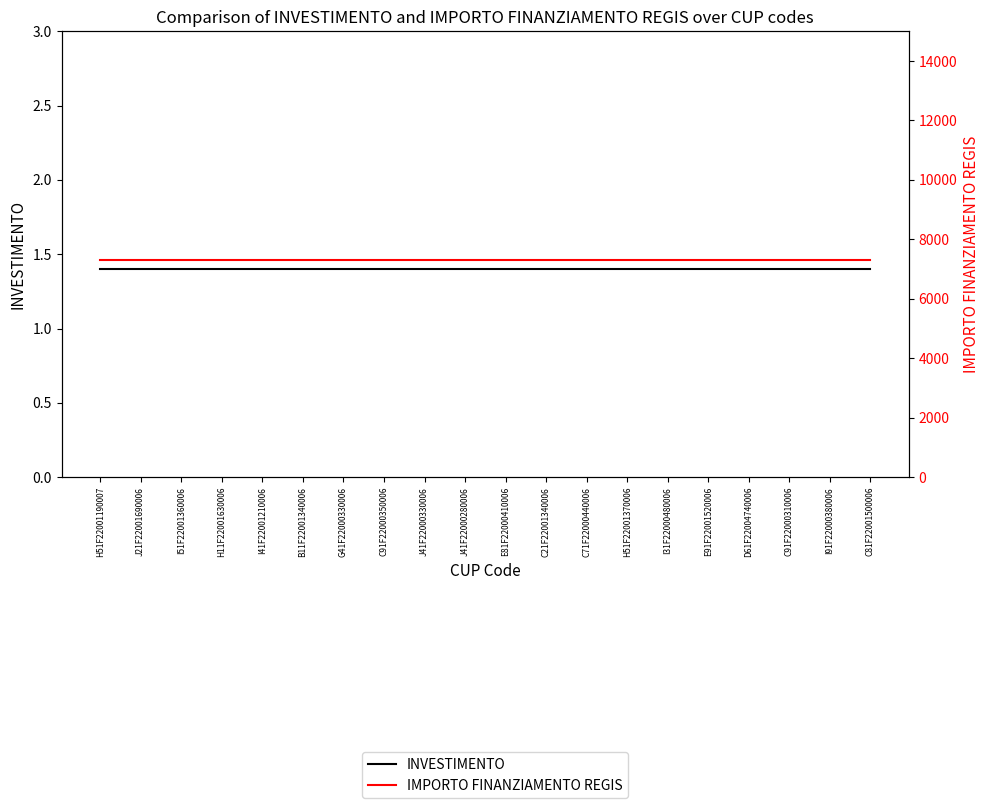

At I31F22000480006, list the series in order from smallest to largest.

INVESTIMENTO, IMPORTO FINANZIAMENTO REGIS